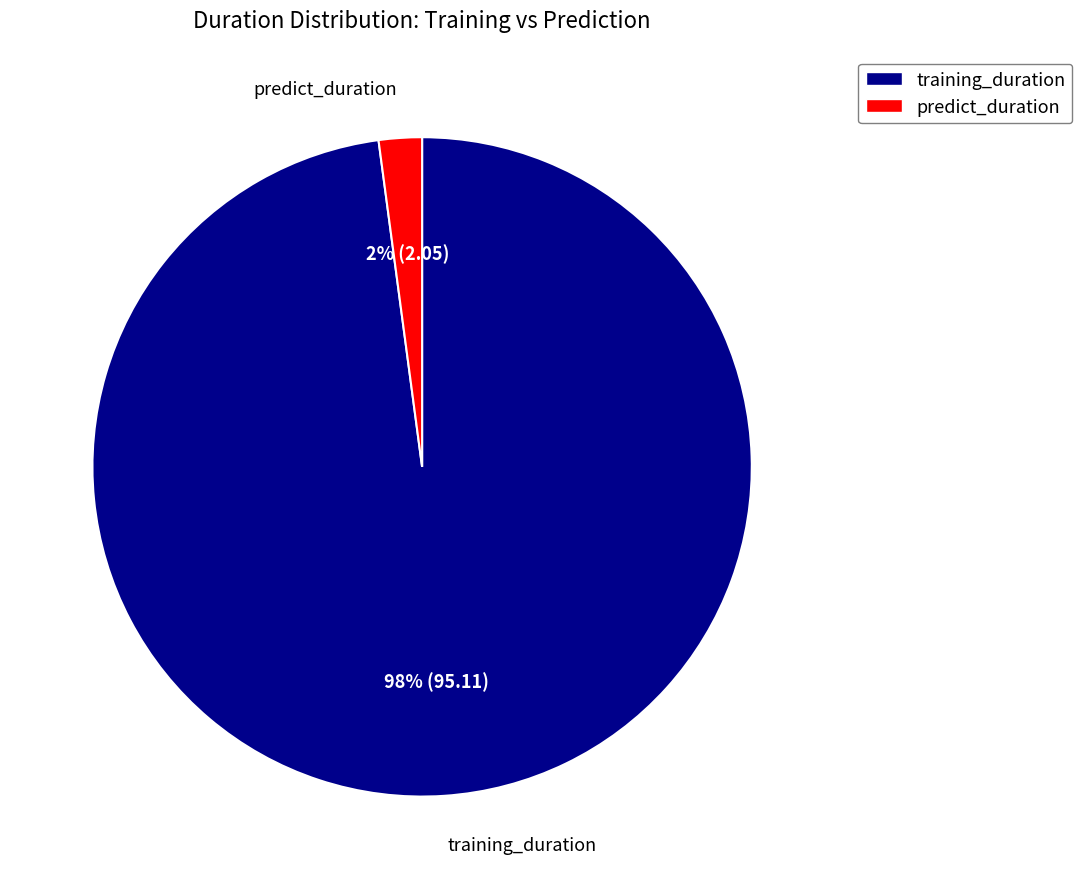

Between training_duration and predict_duration, which is larger?

training_duration